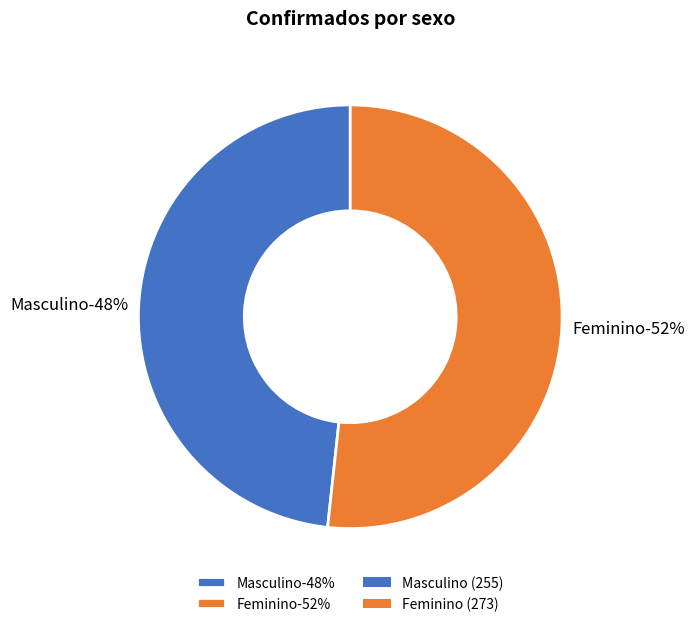

What is the change in value from Masculino to Feminino?

+18